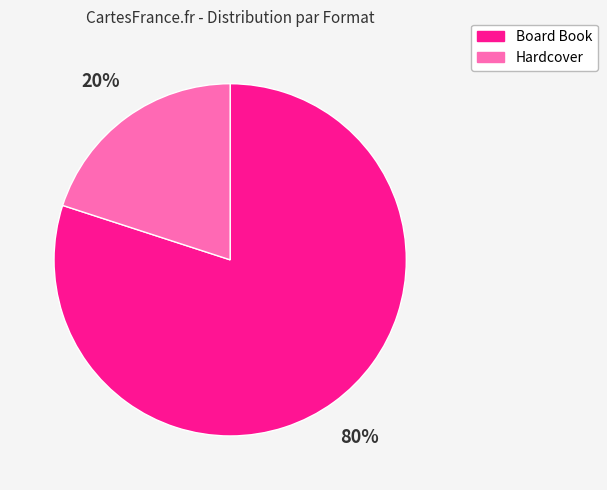

Count the number of slices in the pie.

2